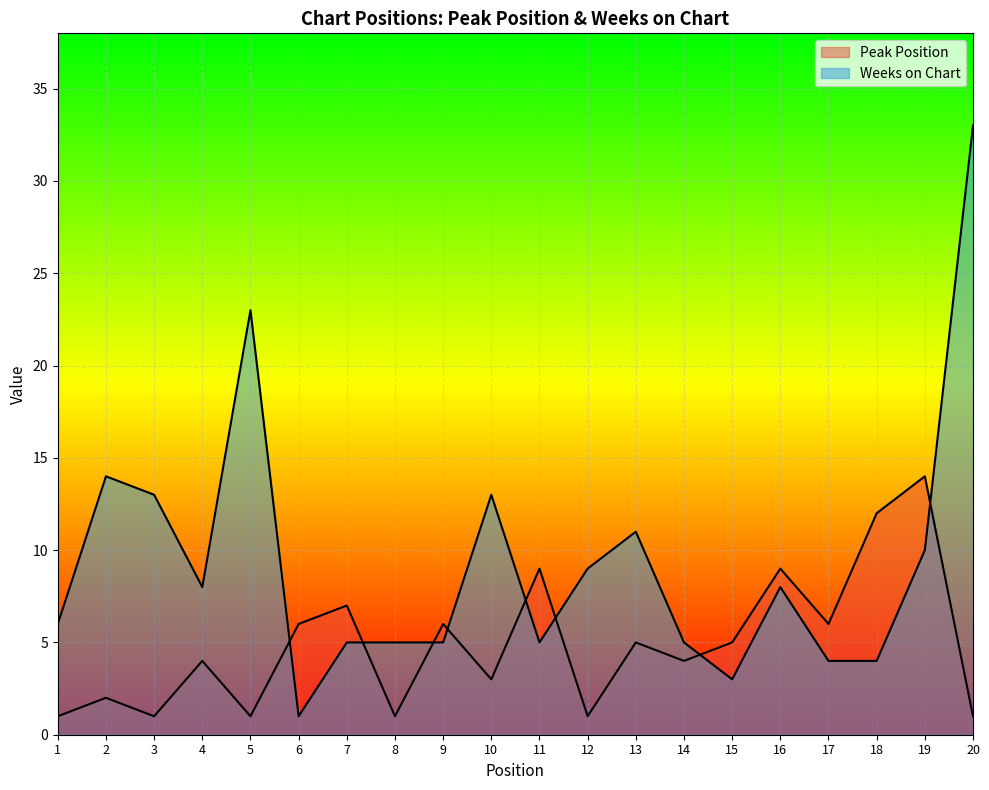

Reading right to left, transcribe all the data shown in this chart.

Peak Position: 20=1	19=14	18=12	17=6	16=9	15=5	14=4	13=5	12=1	11=9	10=3	9=6	8=1	7=7	6=6	5=1	4=4	3=1	2=2	1=1
Weeks on Chart: 20=33	19=10	18=4	17=4	16=8	15=3	14=5	13=11	12=9	11=5	10=13	9=5	8=5	7=5	6=1	5=23	4=8	3=13	2=14	1=6